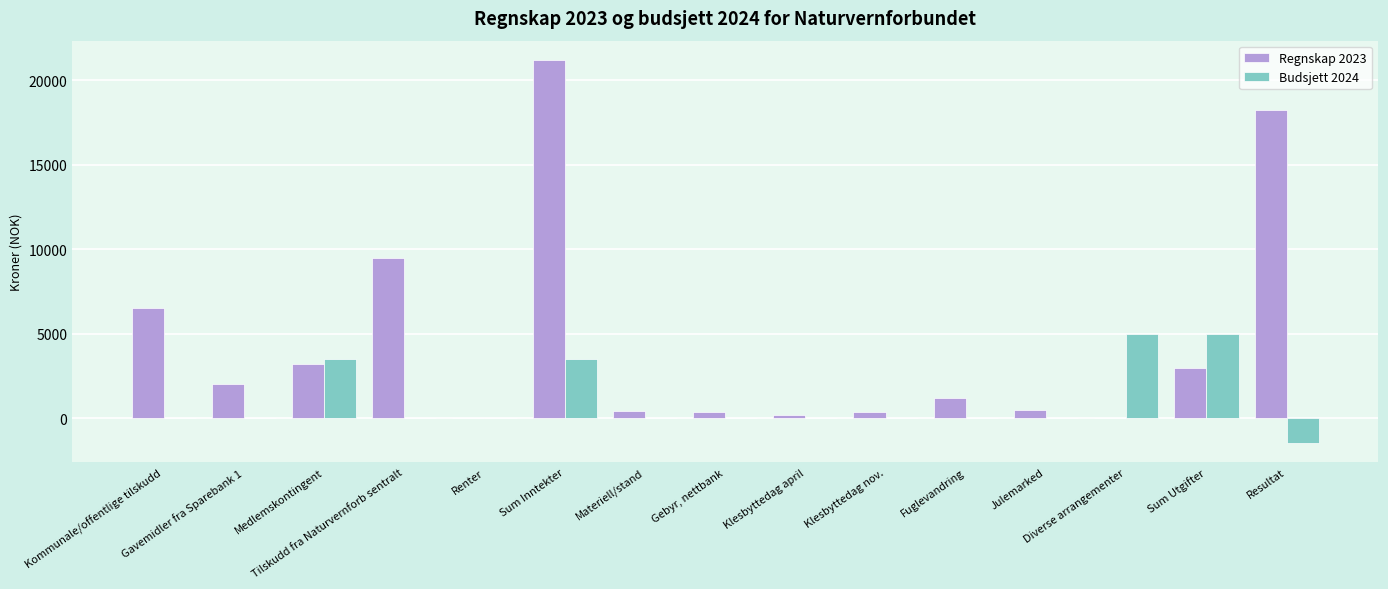

Count the number of data series in this chart.

2